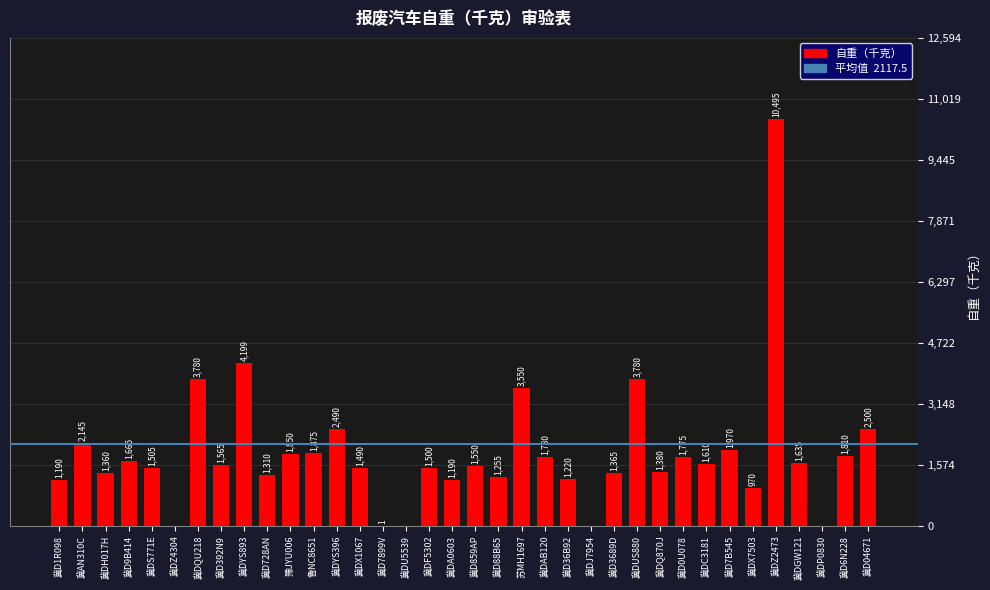

Which has a higher value, 冀D6N228 or 苏MH1697?

苏MH1697